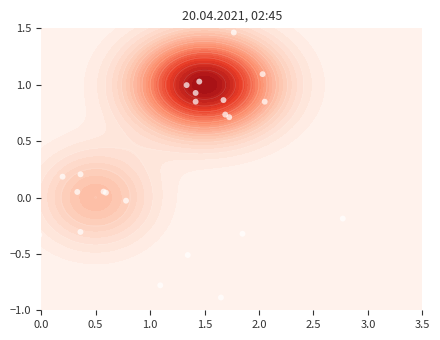

How many data points are less than 0?

9